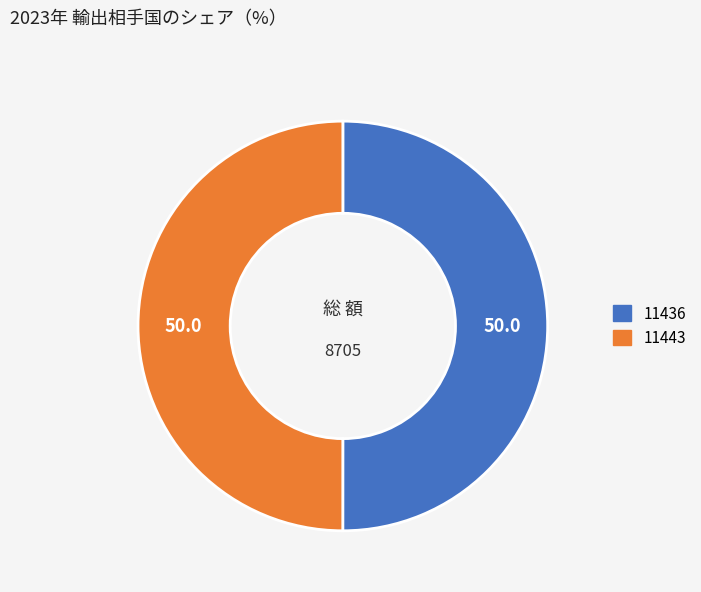

What is the ratio of the value at 11436 to the value at 11443?

1.0